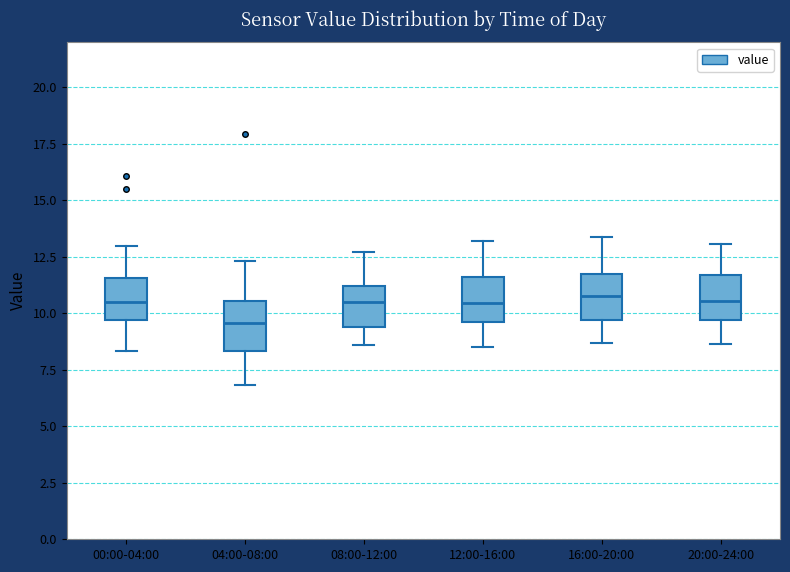

Reading left to right, read every box against the y-axis: the position of its median line, the range the box covers, and the ends of its whiskers. The values are not printed on the chart, so give them approximately, as read against the axis.

00:00-04:00: median 10.5, box 9.5 to 11.5, whiskers 8.5 to 13.0
04:00-08:00: median 9.5, box 8.5 to 10.5, whiskers 7.0 to 12.5
08:00-12:00: median 10.5, box 9.5 to 11.0, whiskers 8.5 to 12.5
12:00-16:00: median 10.5, box 9.5 to 11.5, whiskers 8.5 to 13.0
16:00-20:00: median 11.0, box 9.5 to 12.0, whiskers 8.5 to 13.5
20:00-24:00: median 10.5, box 9.5 to 11.5, whiskers 8.5 to 13.0